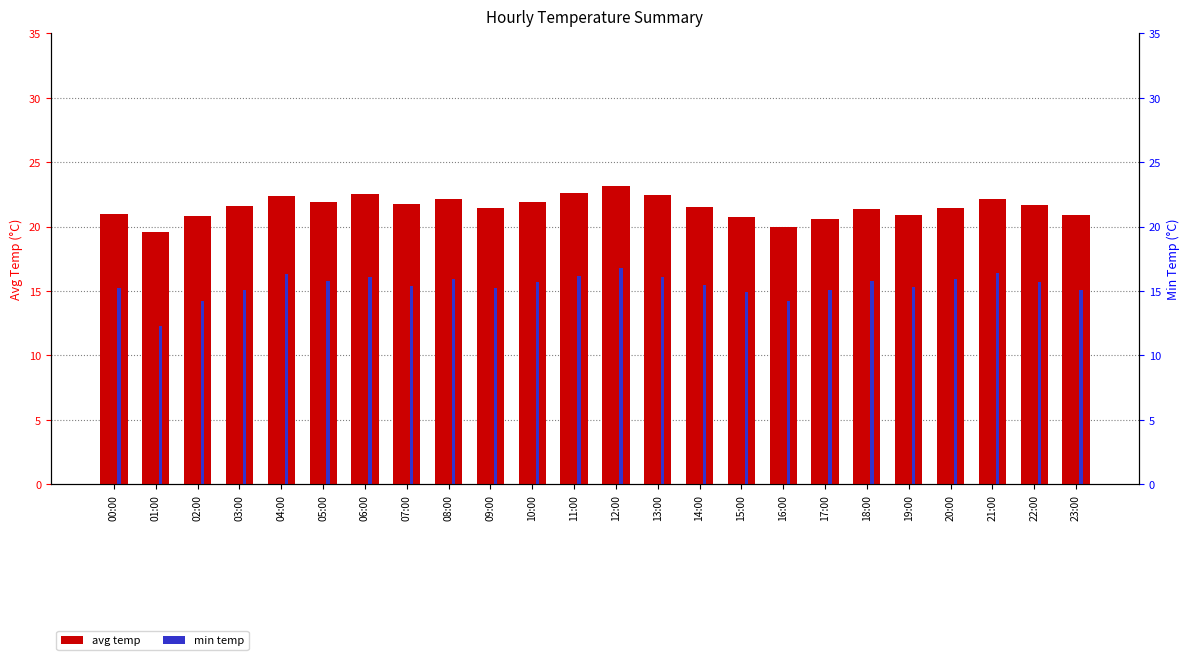

What is the spread (max minus min) of values at 14:00?

6.0